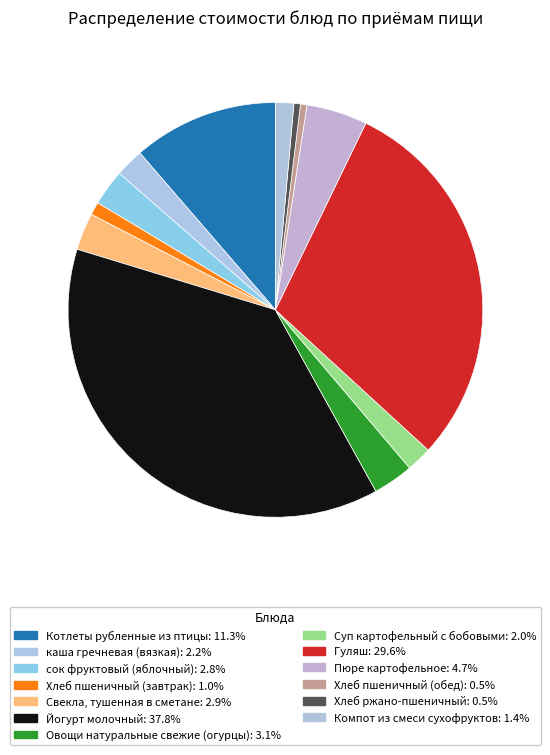

How many slices are in this pie chart?

13